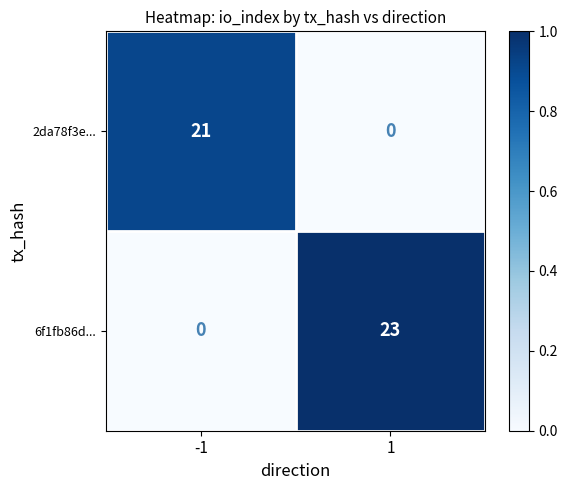

Reading left to right, transcribe all the data shown in this chart.

2da78f3e...: -1=21	1=0
6f1fb86d...: -1=0	1=23